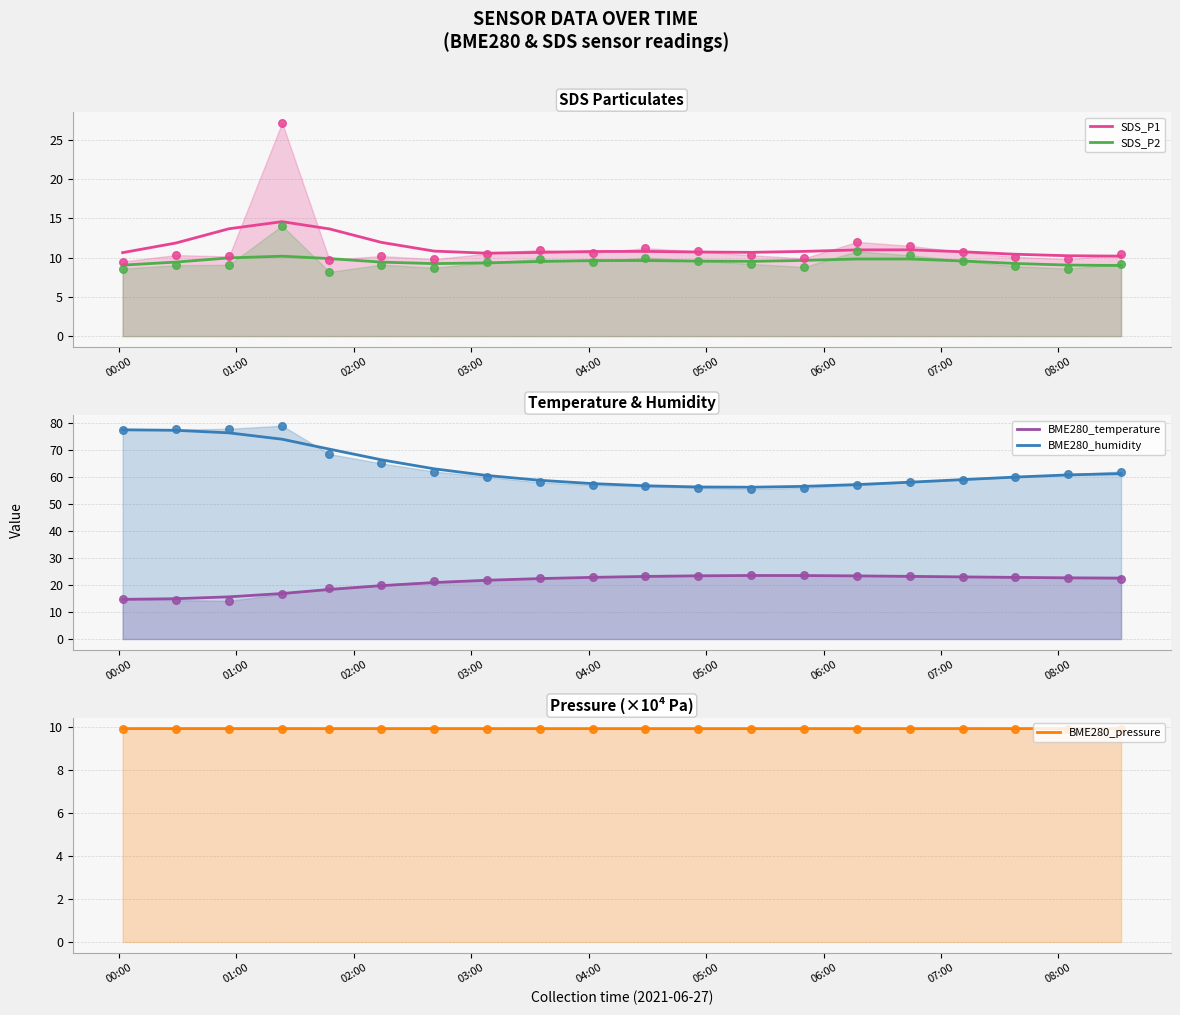

Which series has the widest spread of Y values?

BME280_humidity